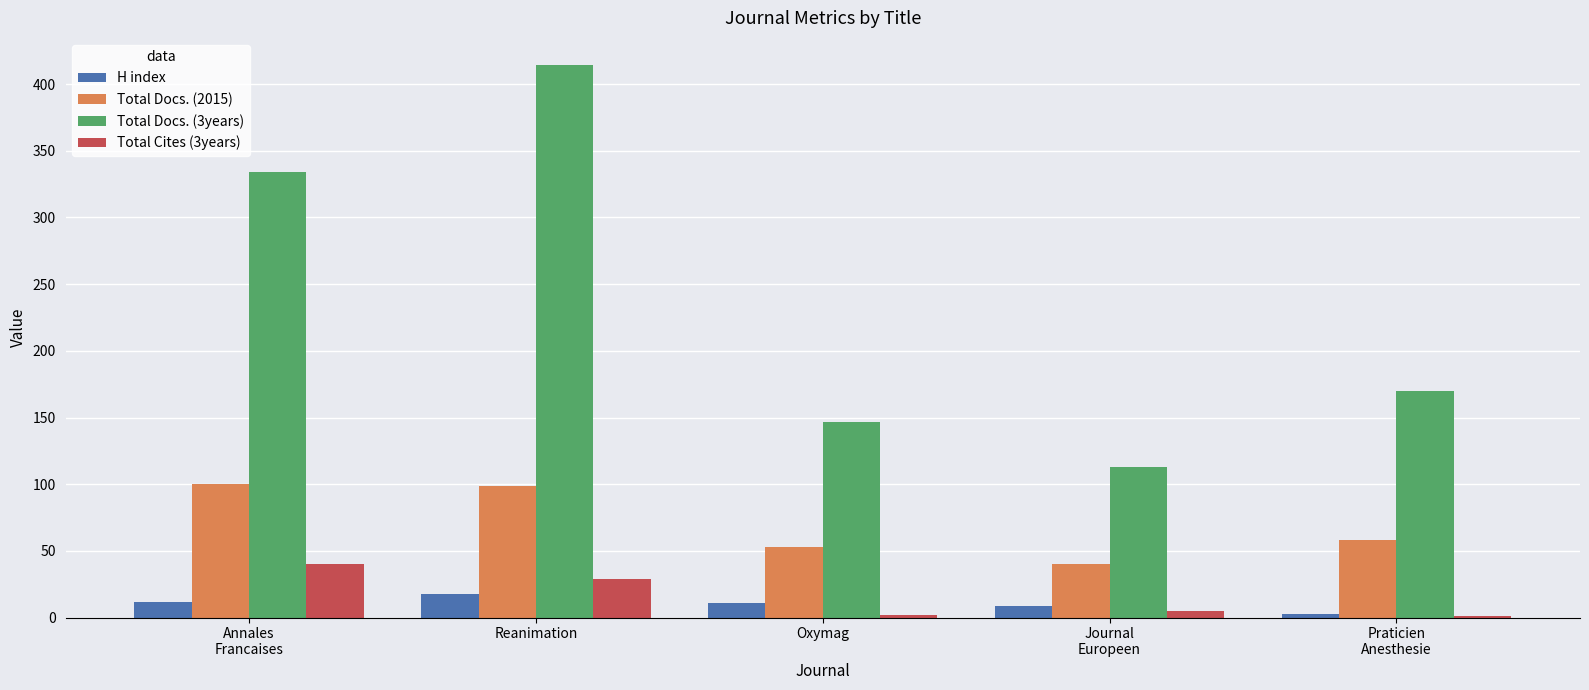

What is the average value of the H index series?

11